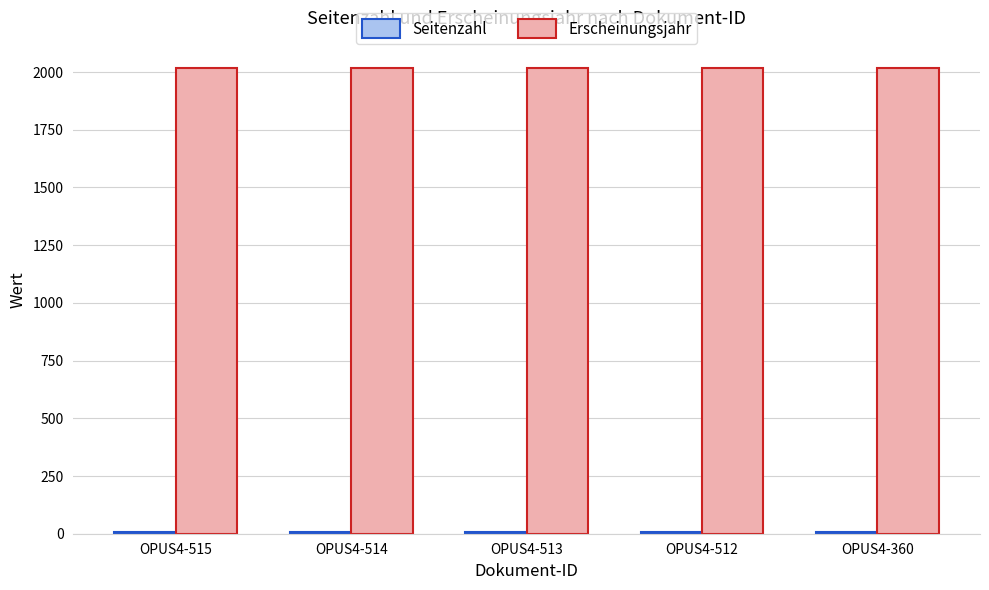

How many data points does each series have?

5